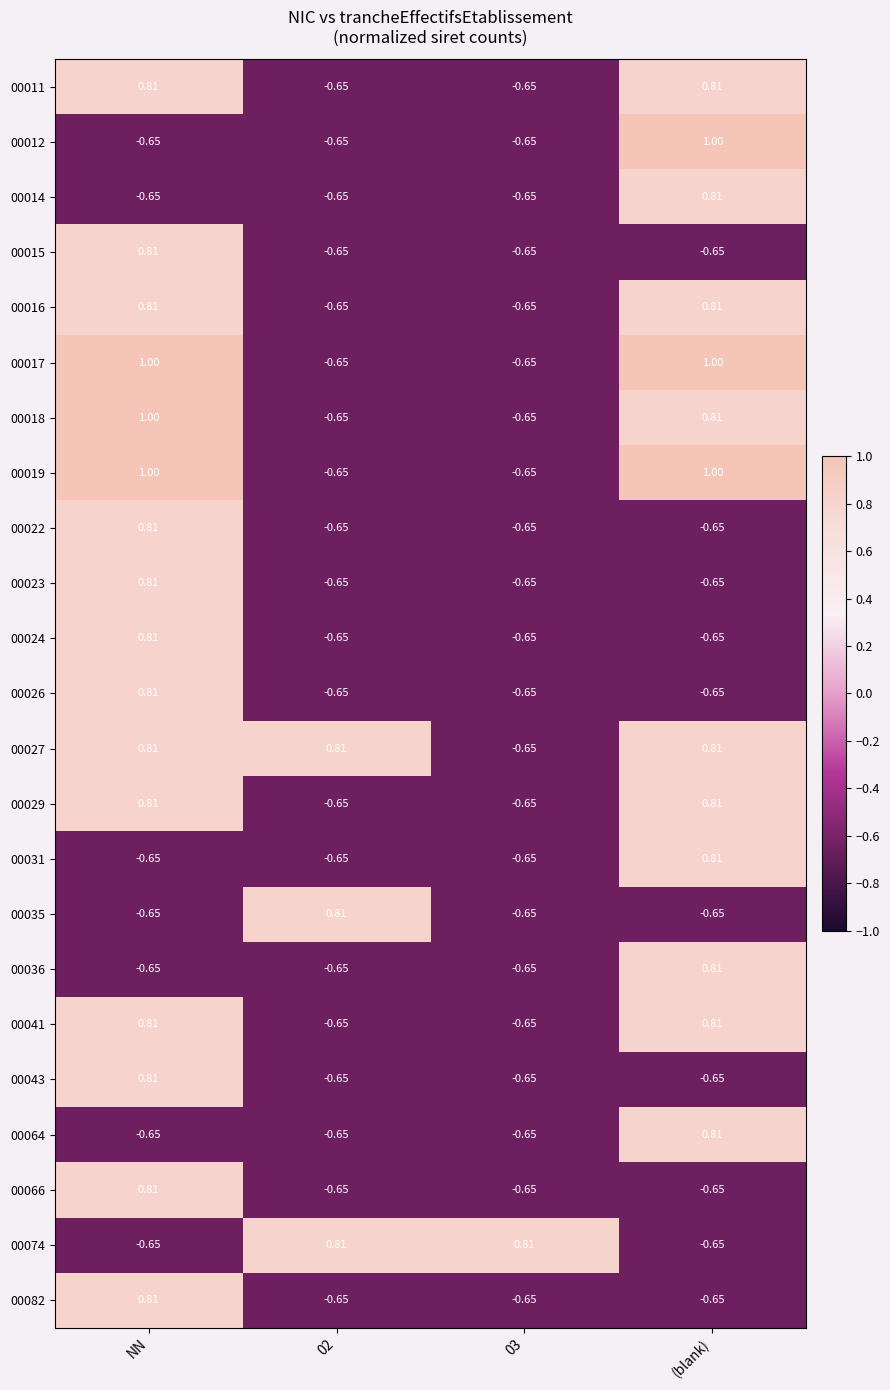

Where does the 00014 series first go above 0?

(blank)